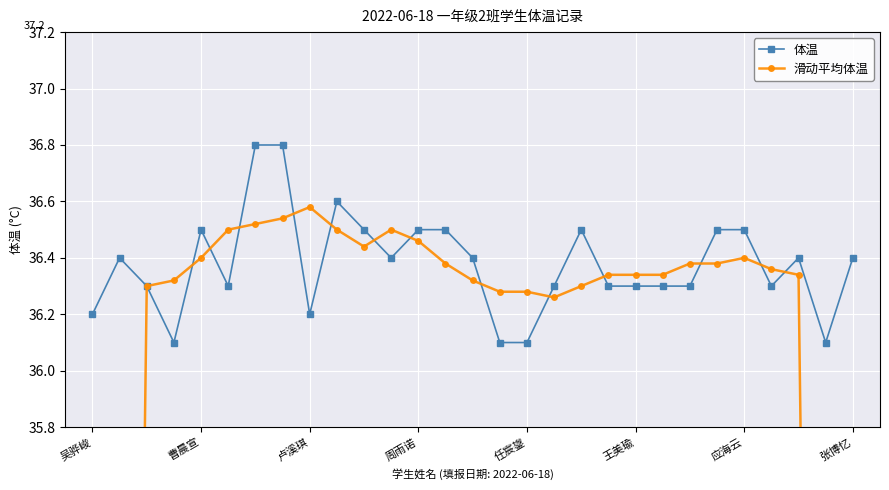

Which series has the largest range (max minus min)?

滑动平均体温